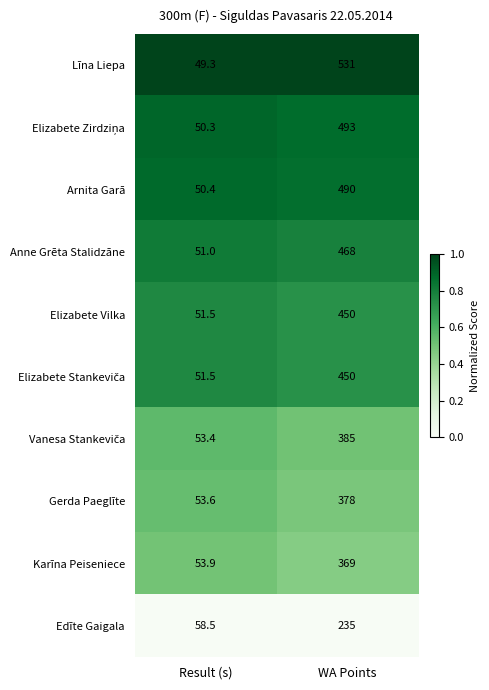

At which label does Elizabete Vilka reach its minimum?

Result (s)